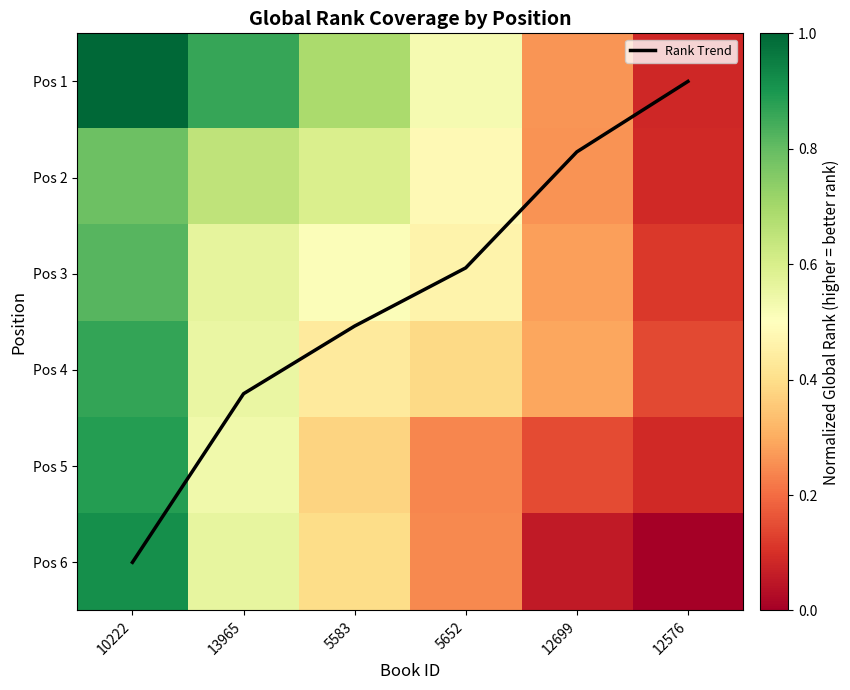

Which series has the largest range (max minus min)?

Rank Trend